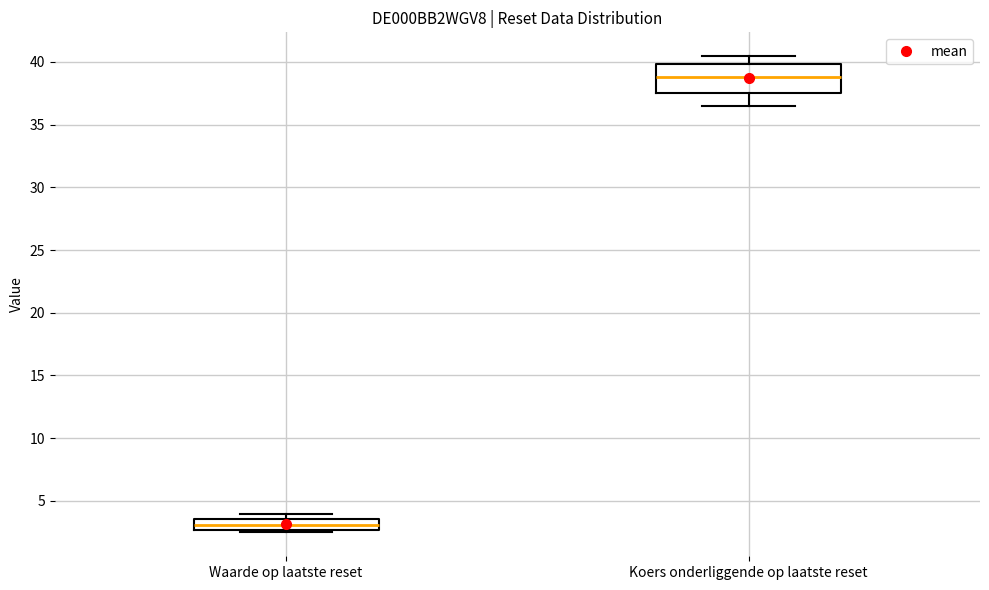

Reading left to right, read every box against the y-axis: the position of its median line, the range the box covers, and the ends of its whiskers. The values are not printed on the chart, so give them approximately, as read against the axis.

Waarde op laatste reset: median 3.0, box 2.5 to 3.5, whiskers 2.5 (just below the box's lower edge) to 4.0
Koers onderliggende op laatste reset: median 39.0, box 37.5 to 40.0, whiskers 36.5 to 40.5